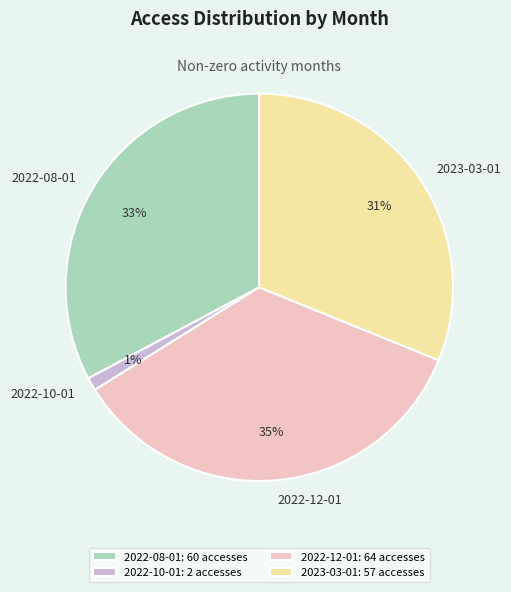

What is the largest slice in the pie chart?

2022-12-01